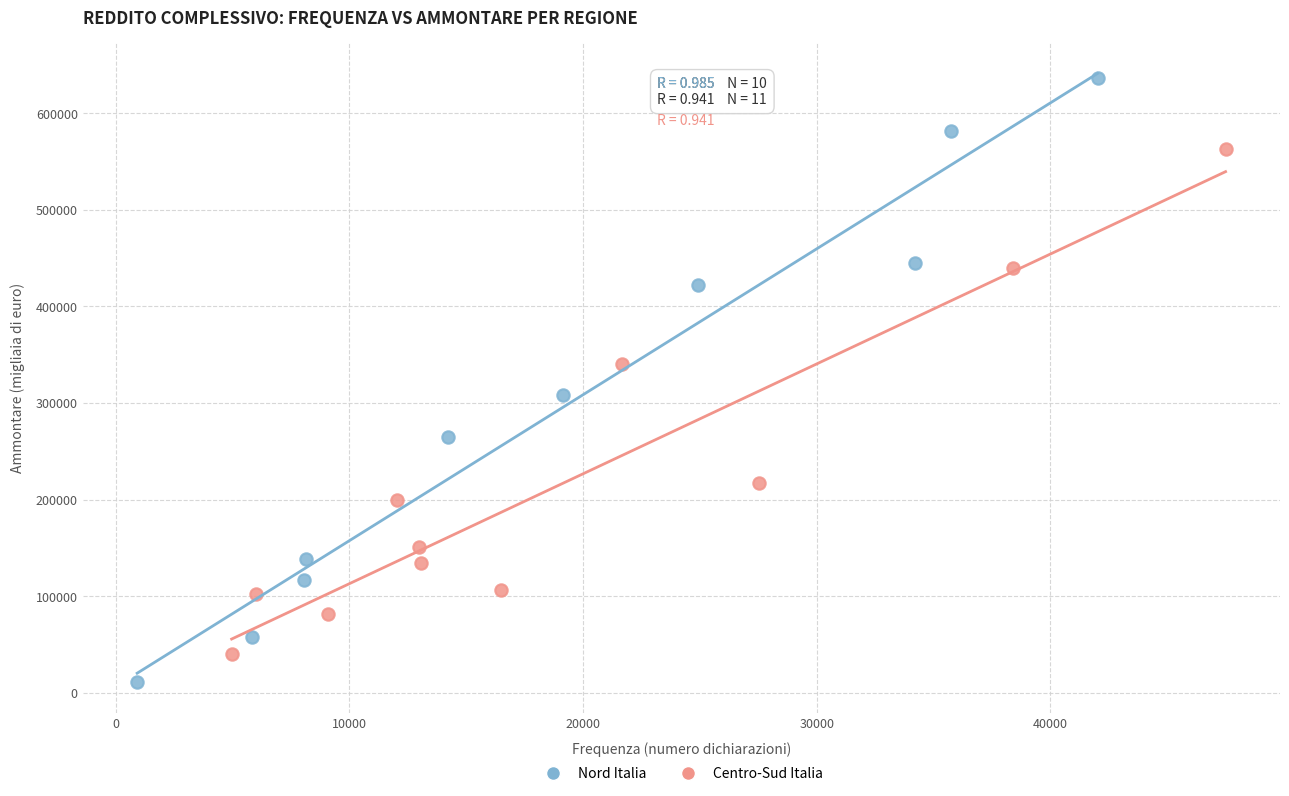

Which series contains the highest Y value?

Nord Italia